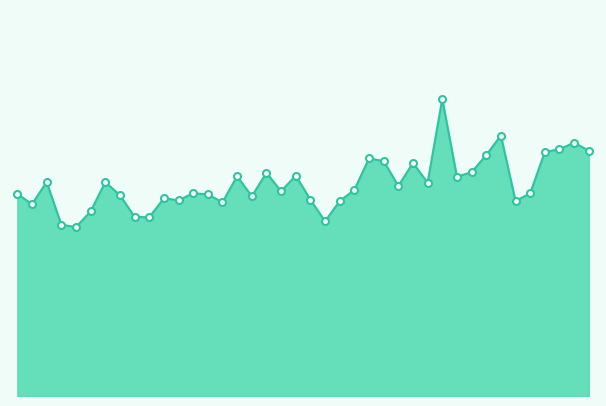

How many lines are shown in the chart?

1